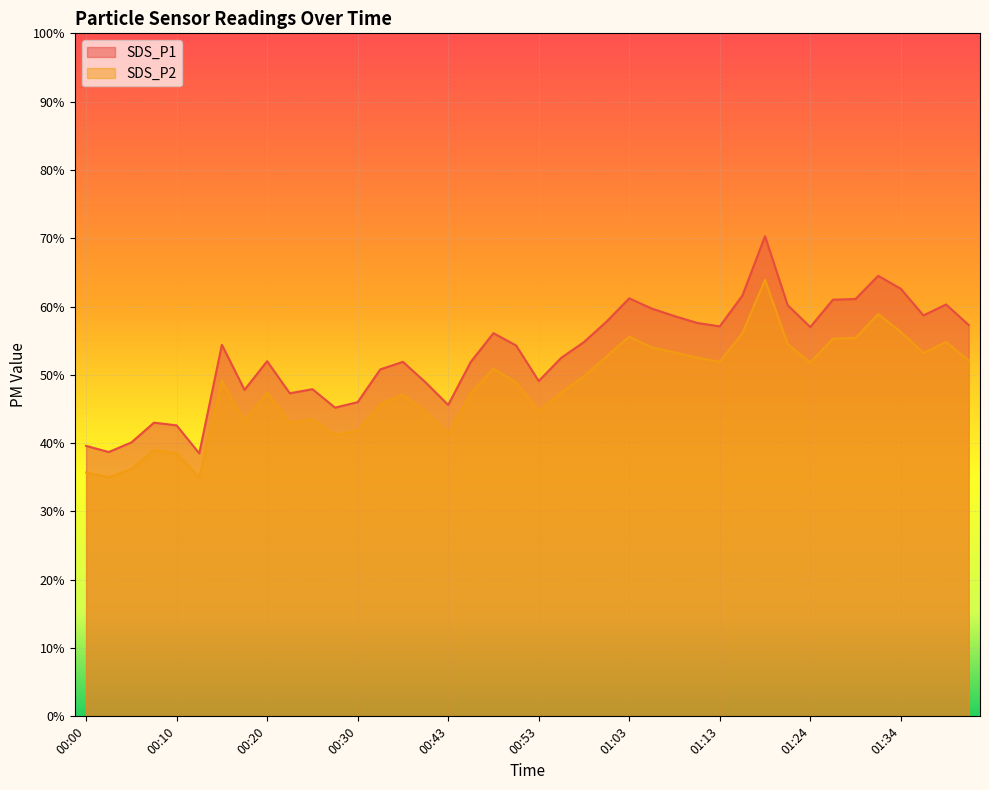

What is the label of the 23rd point from the left?

00:58